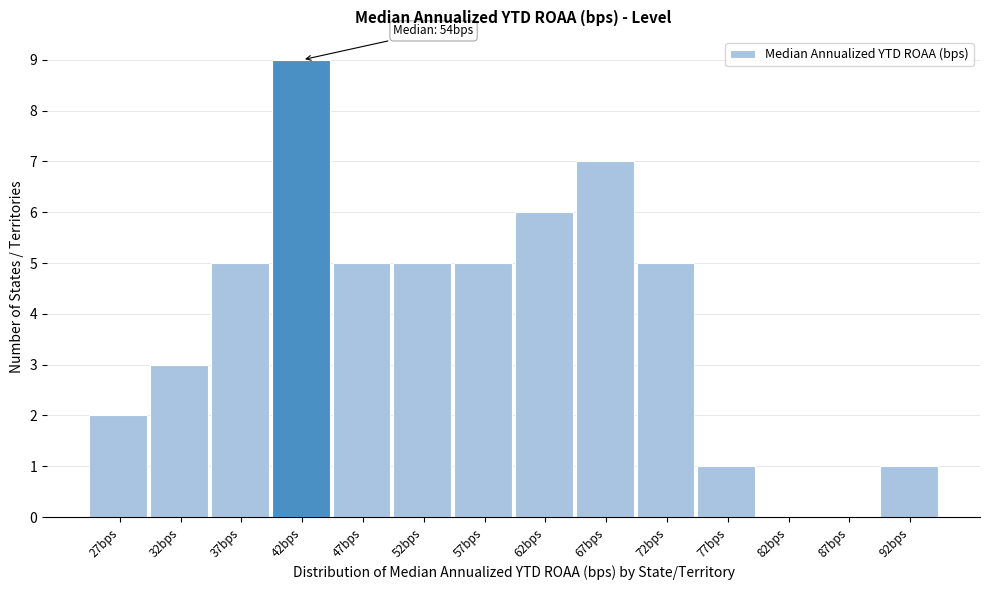

Reading left to right, what are all the values shown in this chart?

27bps=2	32bps=3	37bps=5	42bps=9	47bps=5	52bps=5	57bps=5	62bps=6	67bps=7	72bps=5	77bps=1	82bps=0	87bps=0	92bps=1